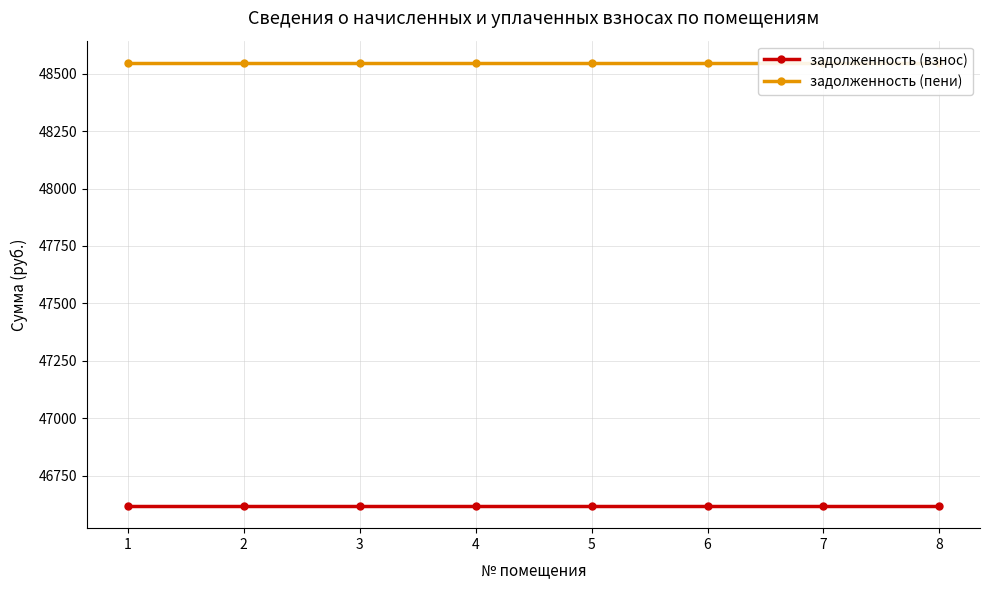

Is it true that задолженность (пени) equals 11677.7 at 6?

False